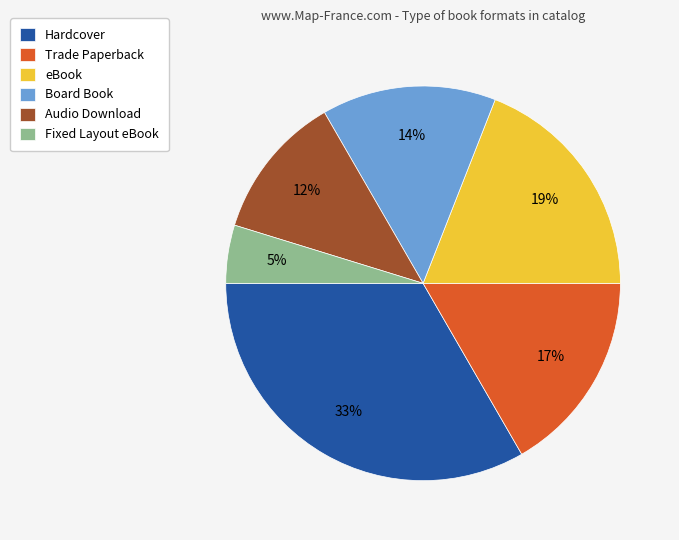

What percentage is the Hardcover slice, to the nearest percent?

33%